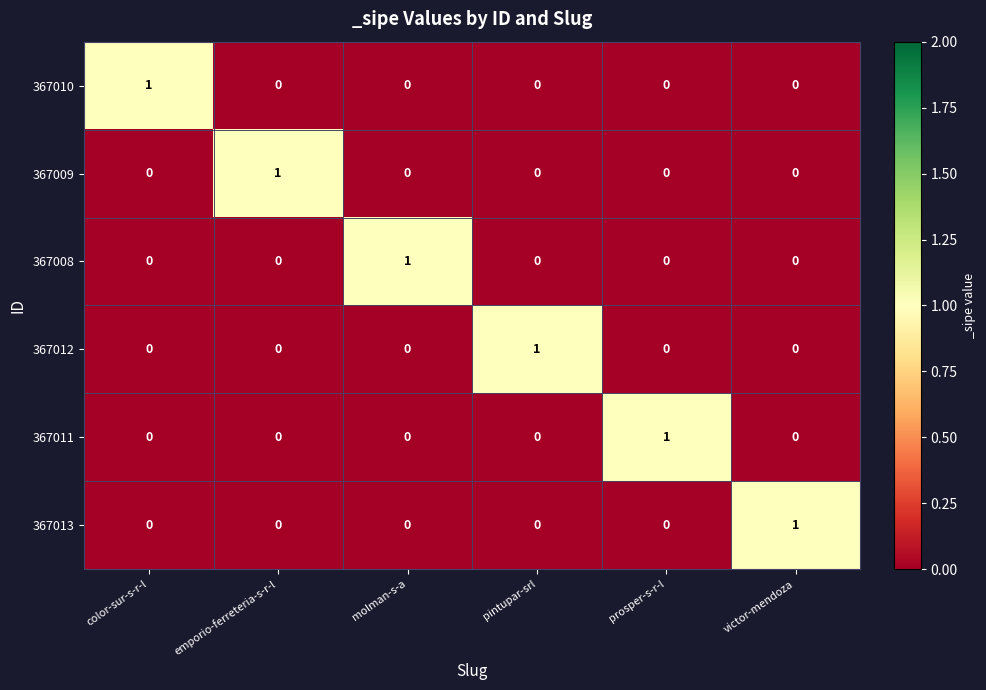

Is it true that 367013 equals 0 at molman-s-a?

True